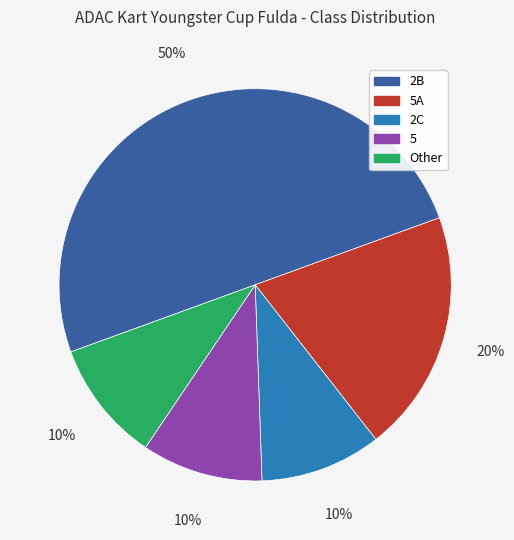

To the nearest percent, what is the average slice percentage?

20%